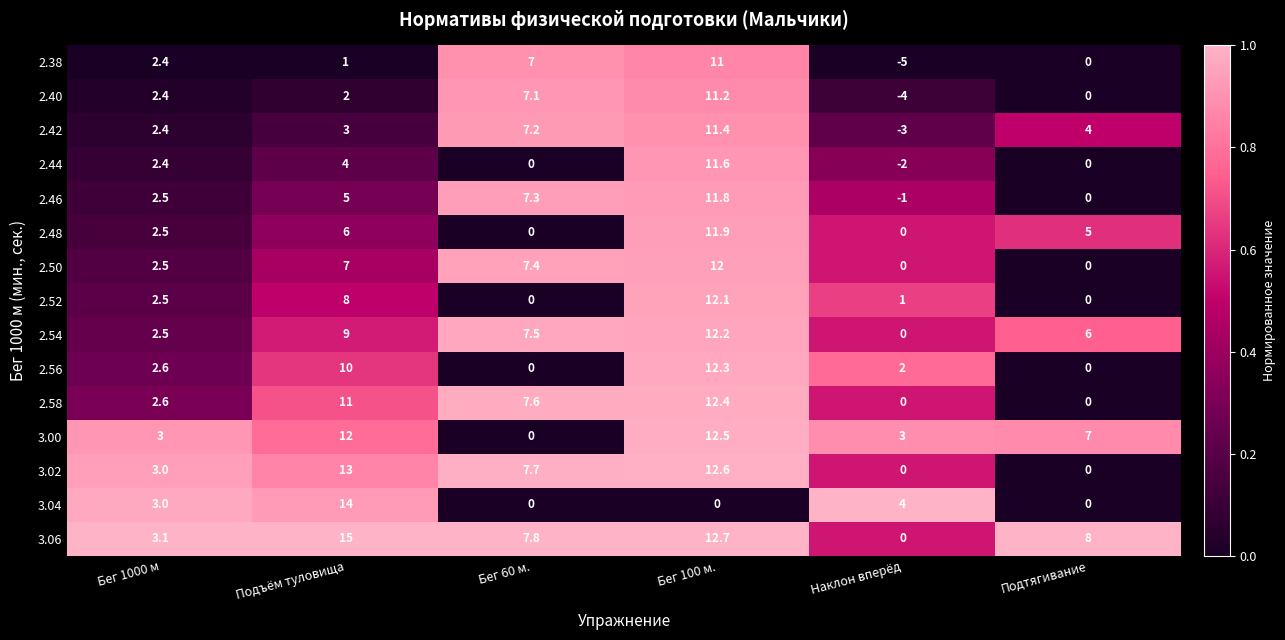

Which series changed the most between Подъём туловища and Наклон вперёд?

3.06